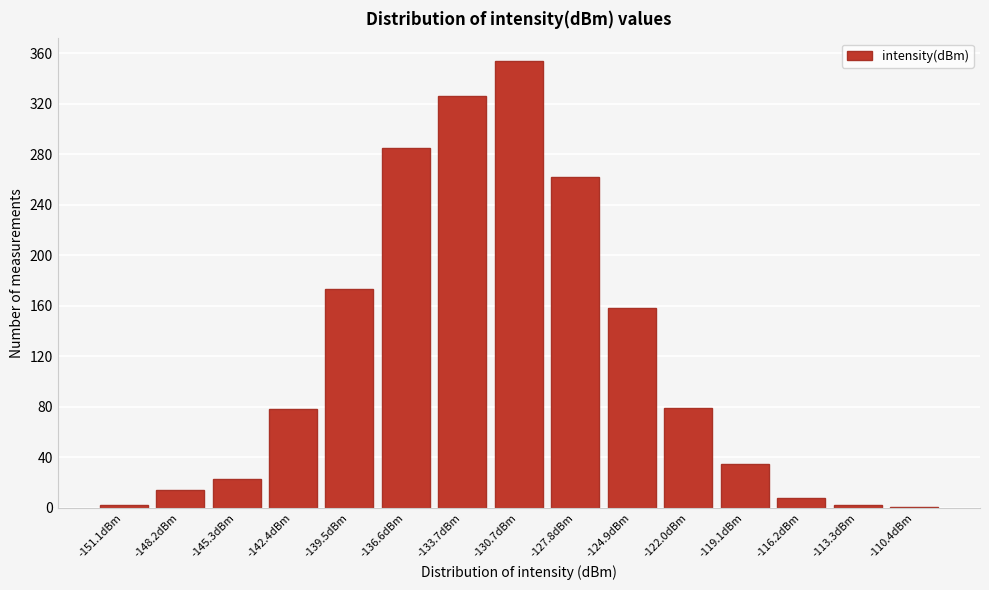

Which has a higher value, -136.6dBm or -145.3dBm?

-136.6dBm